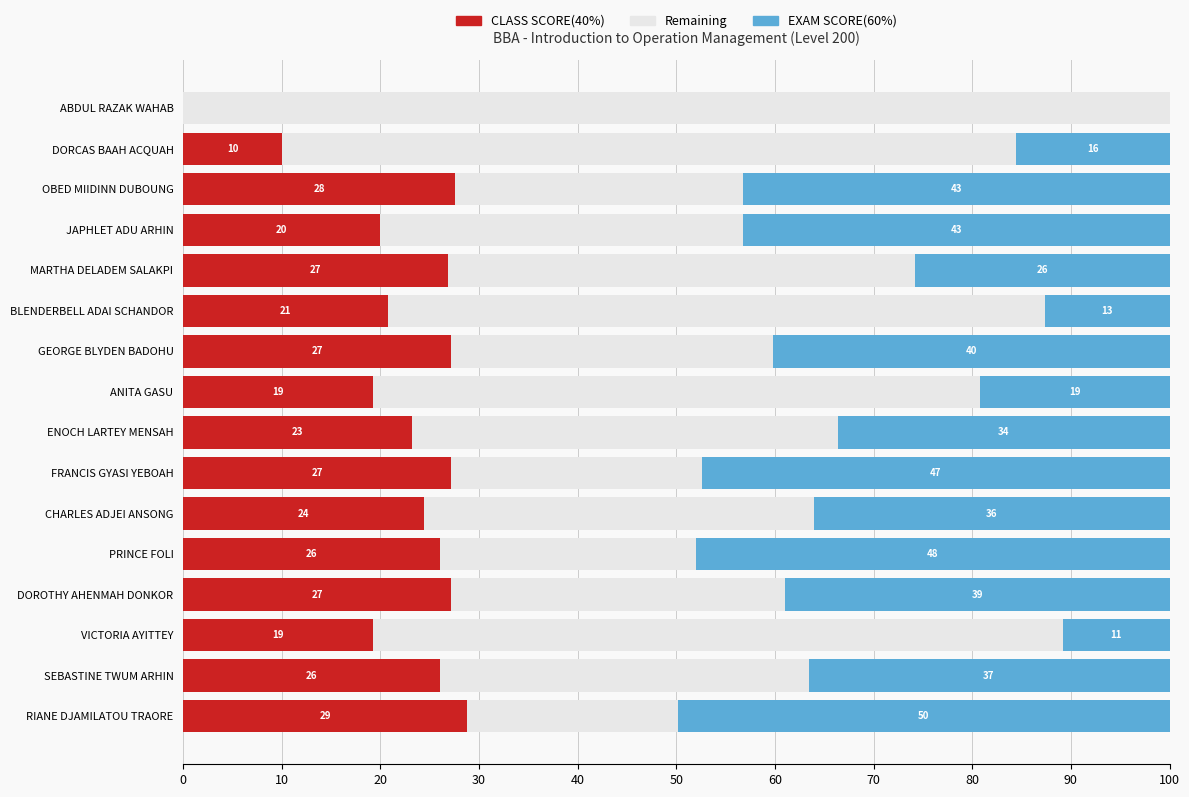

What are all the series names shown in the legend?

CLASS SCORE(40%), Remaining, EXAM SCORE(60%)